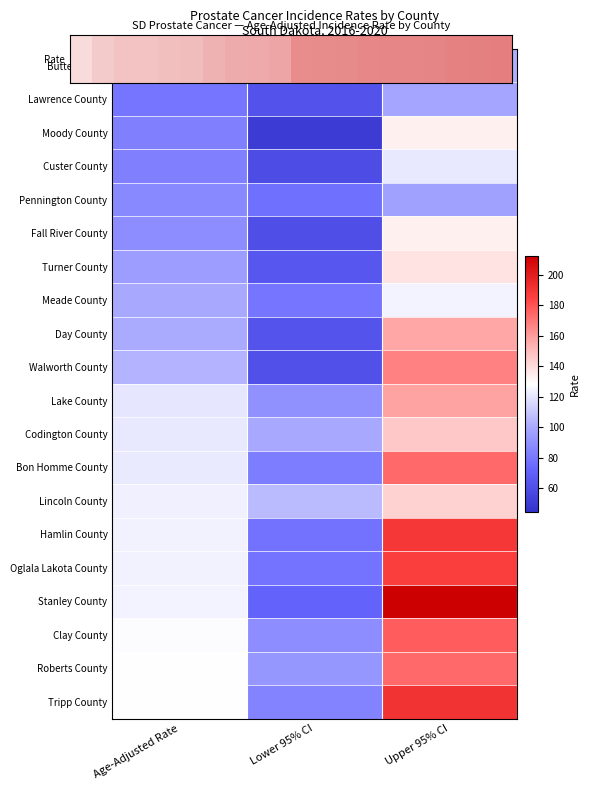

Is the value of Stanley County at Age-Adjusted Rate greater than the value of Lincoln County at Age-Adjusted Rate?

Yes